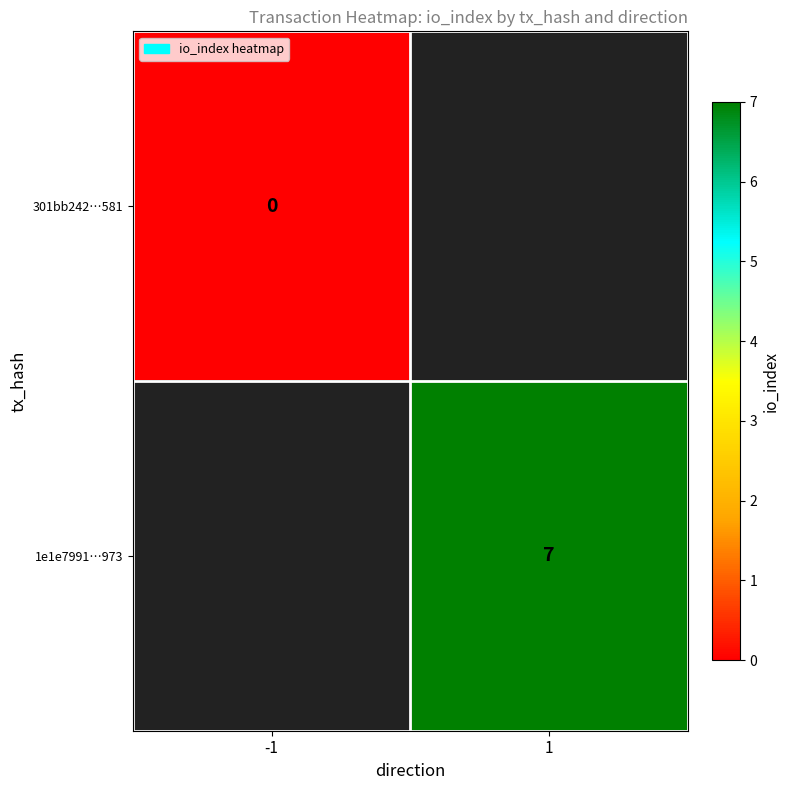

Count the number of data series in this chart.

2